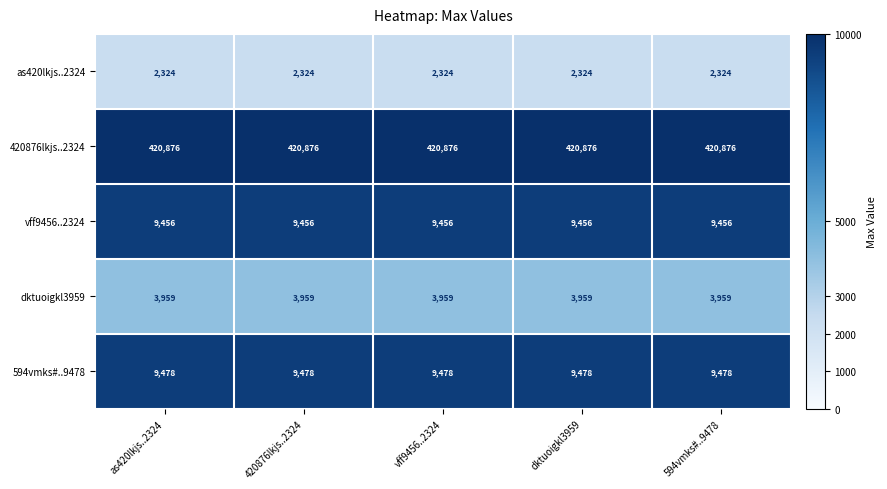

True or false: as420lkjs..2324 has a value of 1044 at 420876lkjs..2324.

False